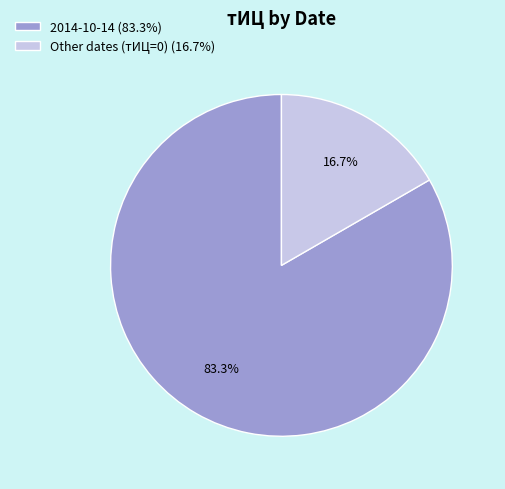

Which category accounts for the majority?

2014-10-14 (83.3%)